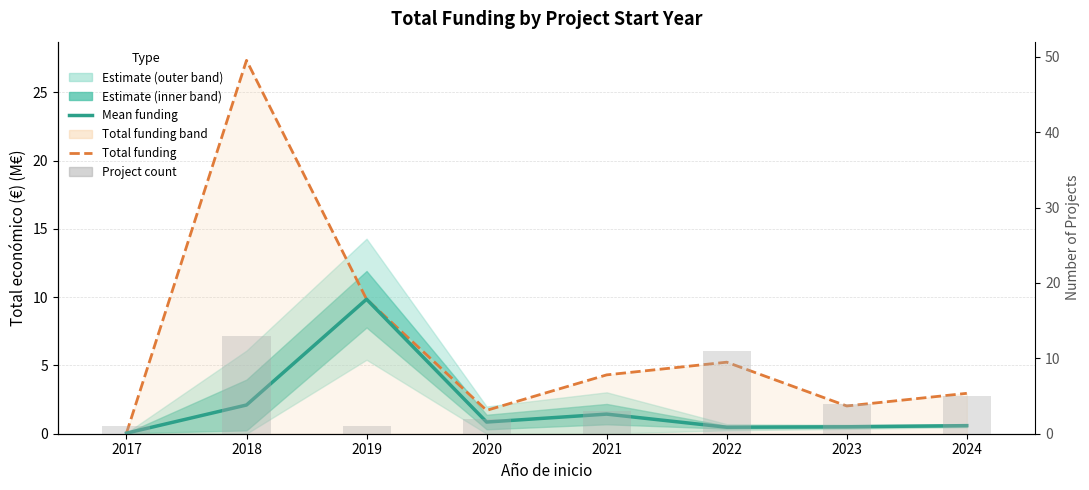

What is the sum of all Total funding (Estimate partial) values?

53.5